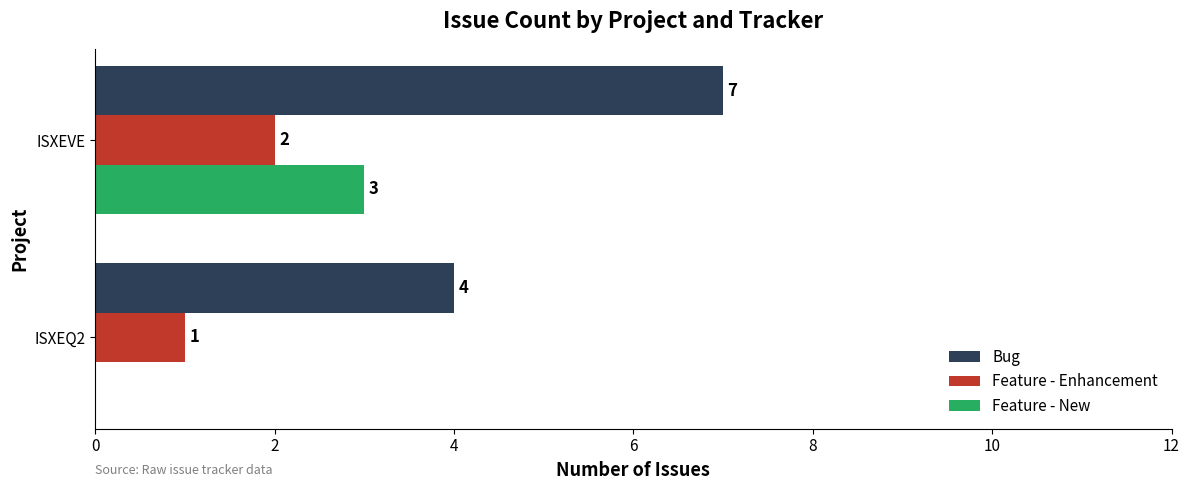

What is the sum of the Bug values at ISXEQ2 and ISXEVE?

11